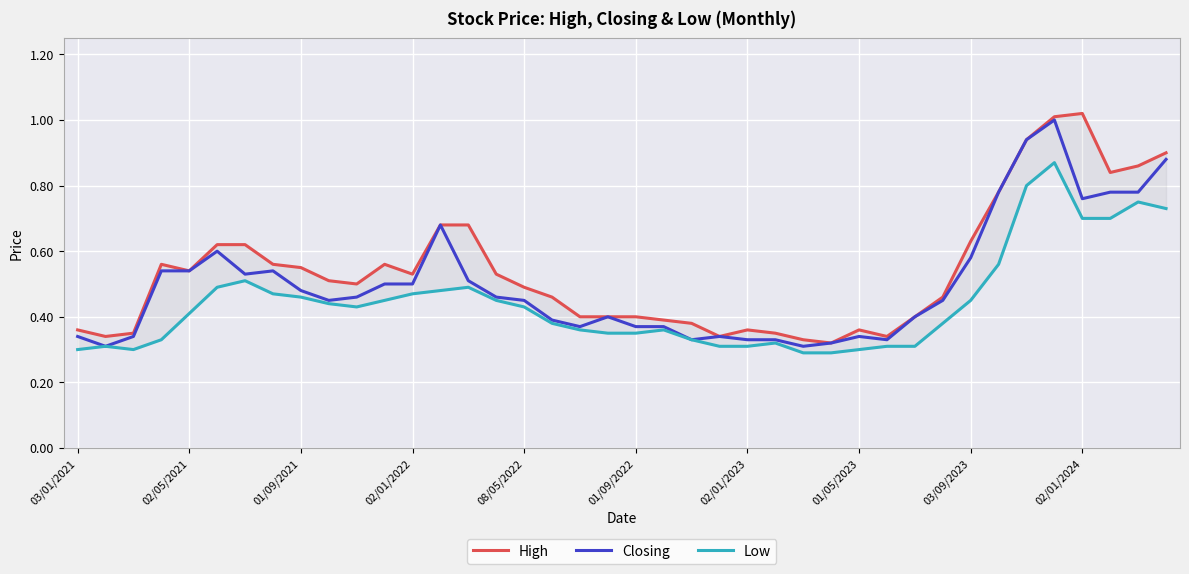

What is the highest value of the Closing series?

1.0